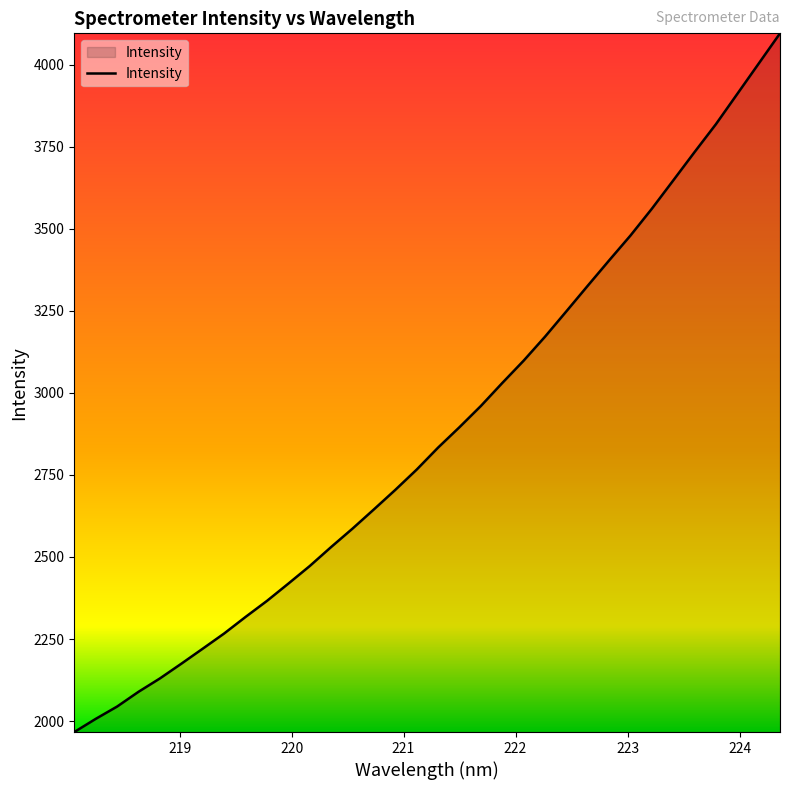

True or false: the data has more than 2 interior local peaks.

False